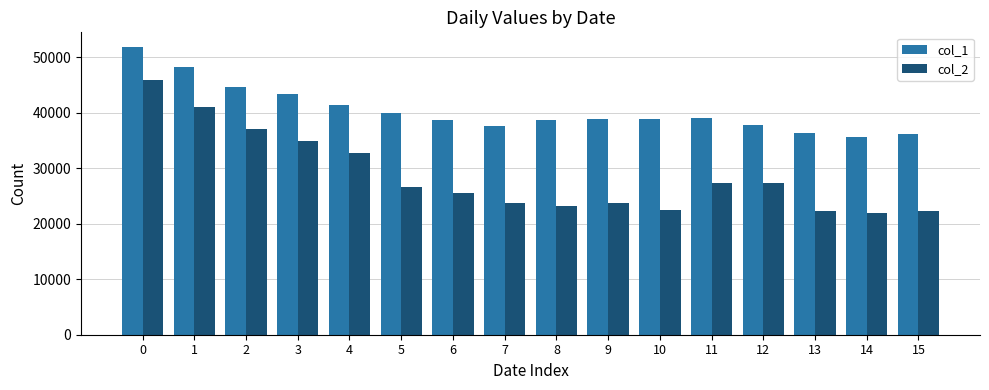

What is the highest value of the col_2 series?

46015